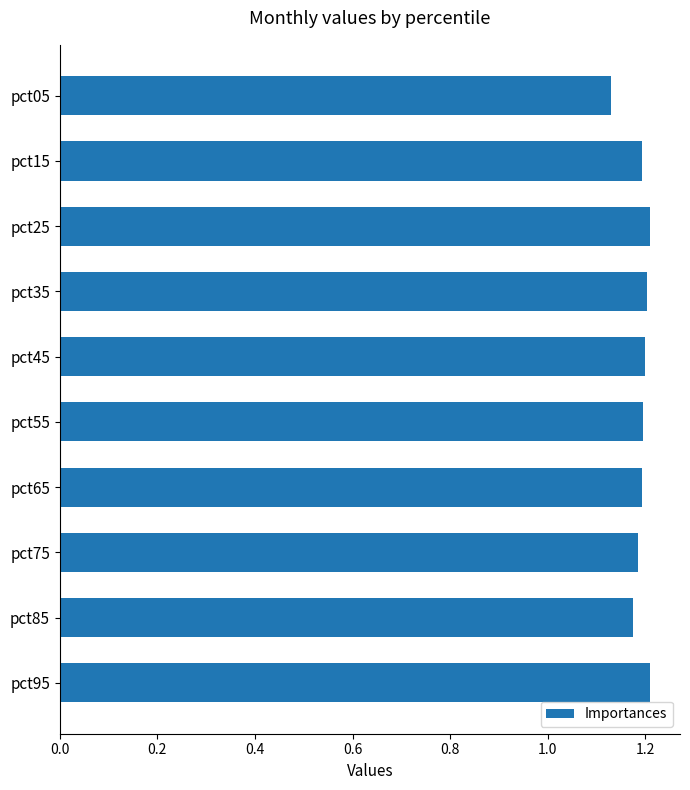

Approximately how many times larger is the value at pct75 compared to pct05?

1.0